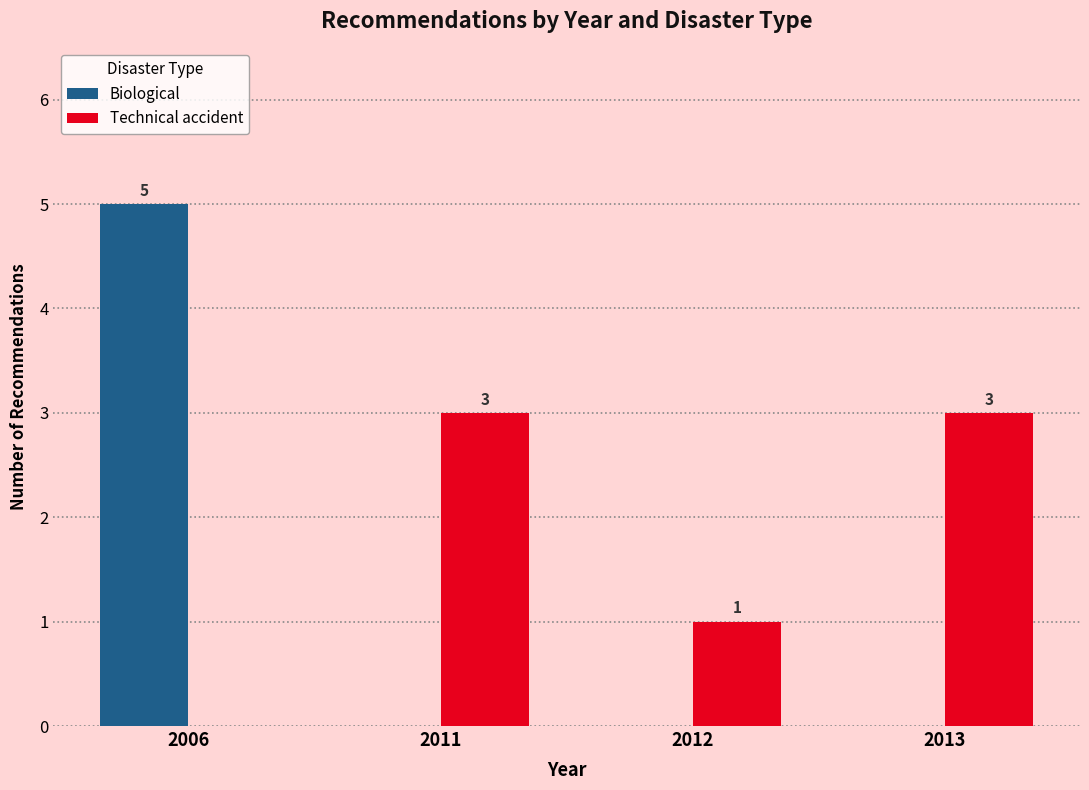

What is the total value across all series at 2013?

3